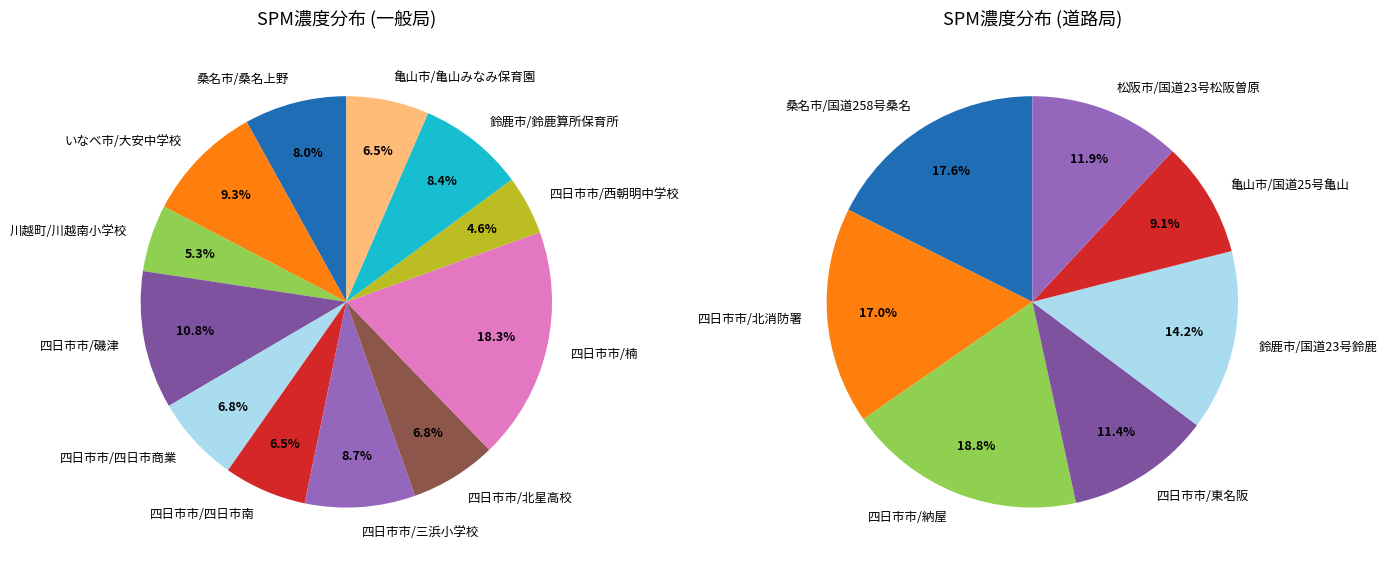

Is there a majority slice in this chart?

No